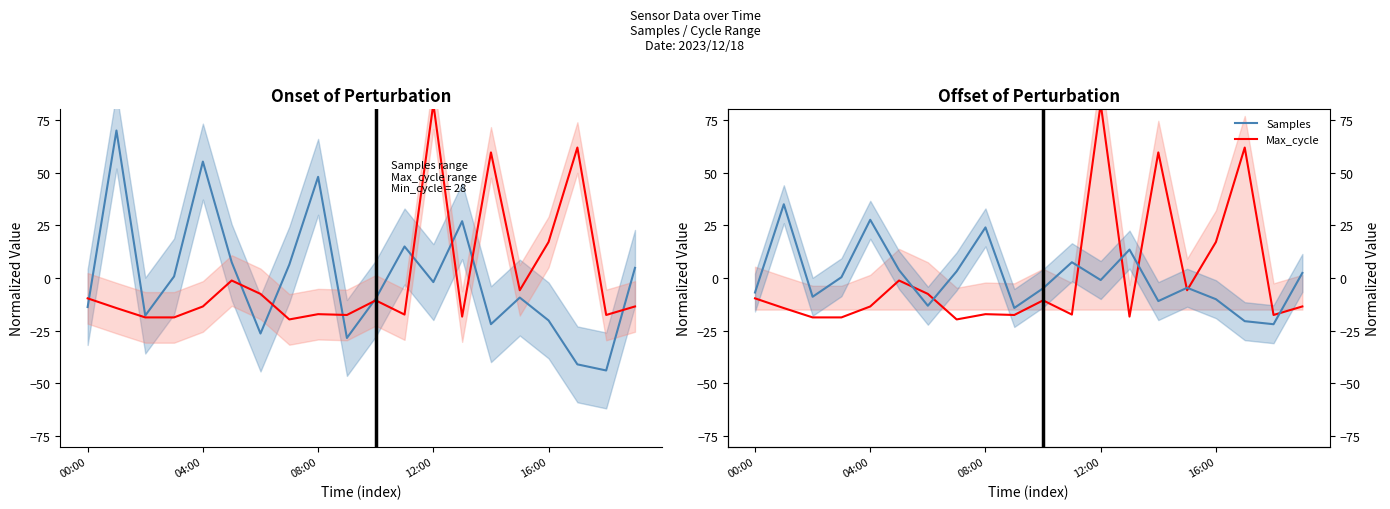

What is the difference between the highest and lowest values at 19?

15.9